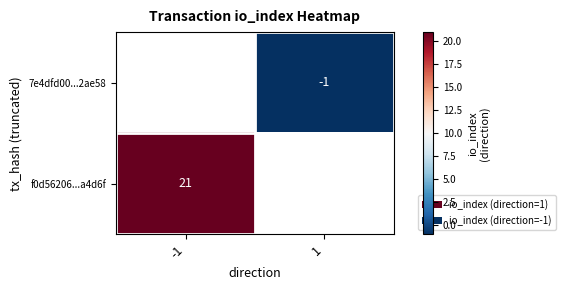

Is it true that f0d56206...a4d6f equals 30 at -1?

False